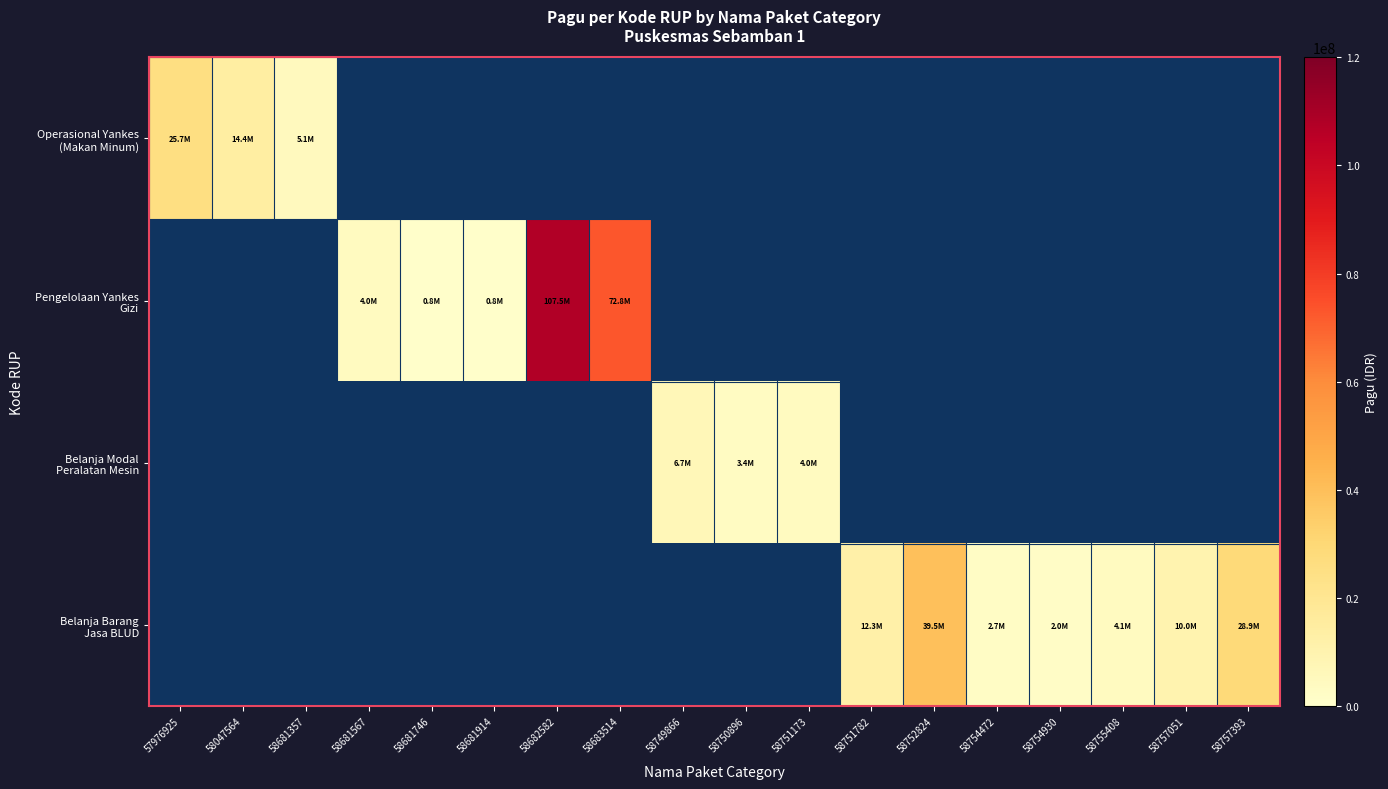

What is the smallest value displayed?

750000.0